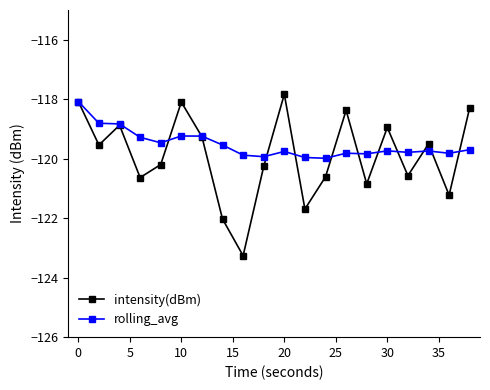

Rank the series by their maximum value, from highest to lowest.

intensity(dBm), rolling_avg